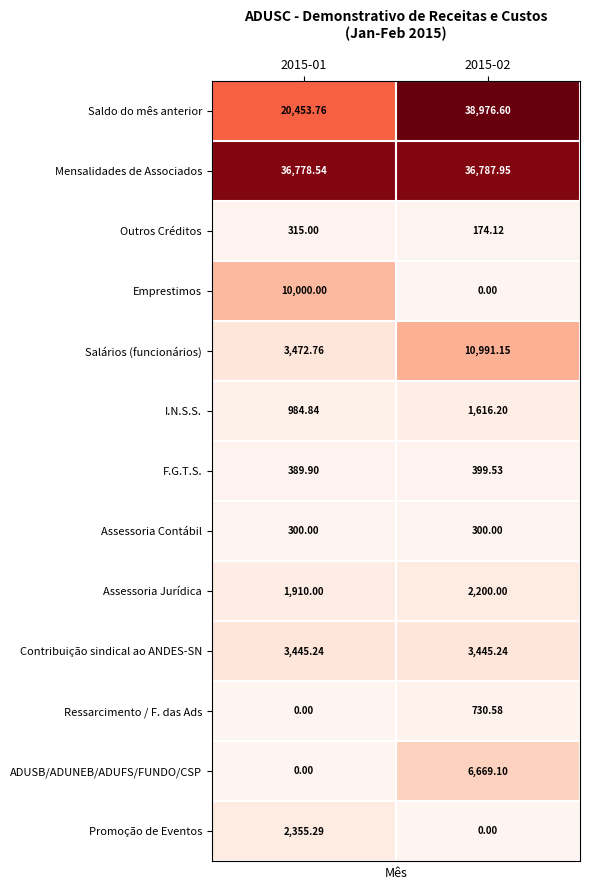

Between 2015-01 and 2015-02, which series saw the biggest shift?

Saldo do mês anterior